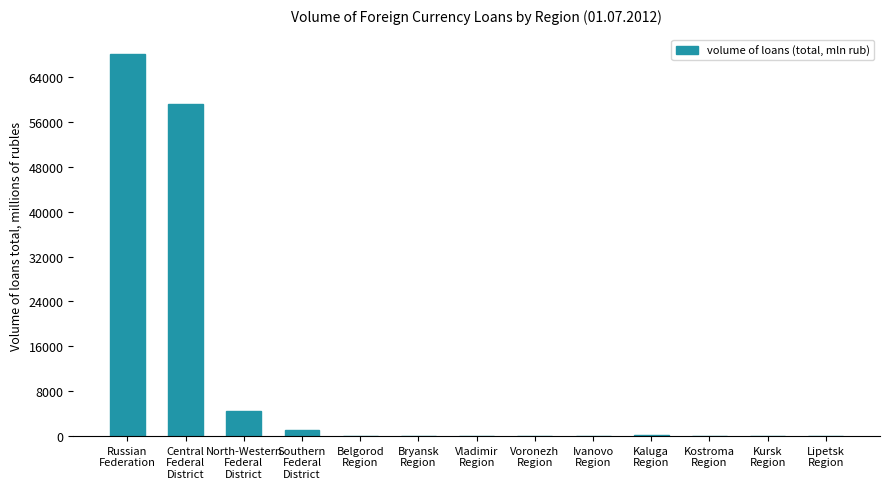

Where is the data nearest to the value 34094?

Central
Federal
District